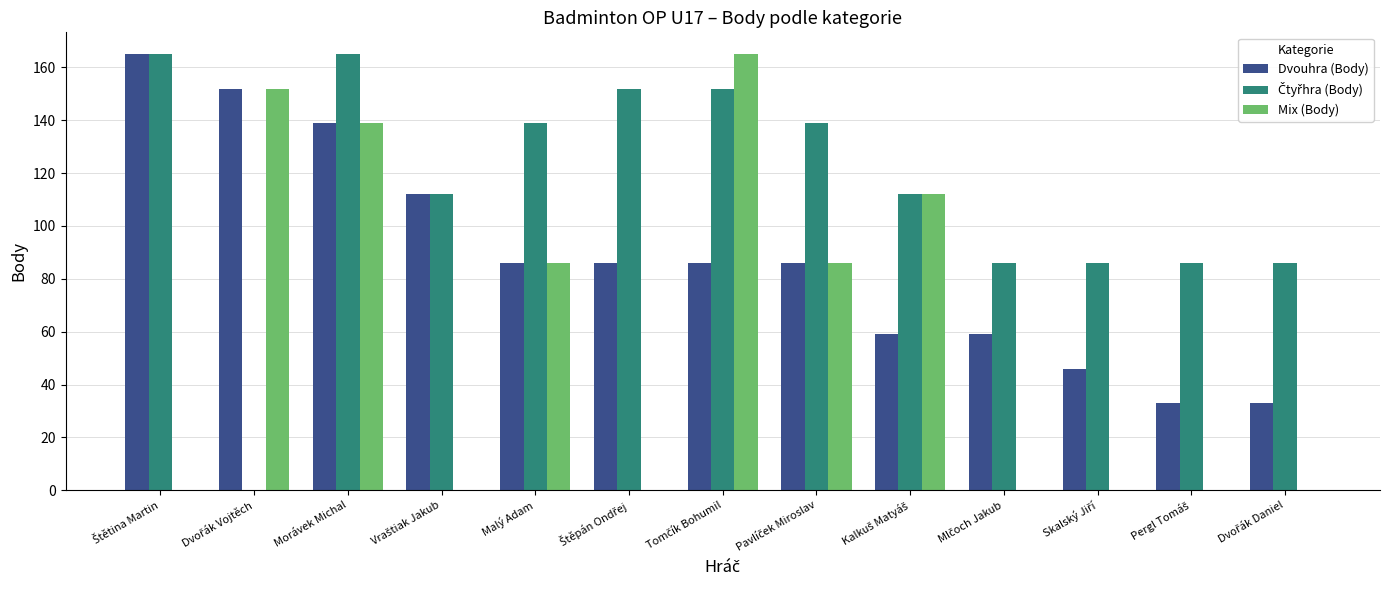

What is the maximum value for Dvouhra (Body)?

165